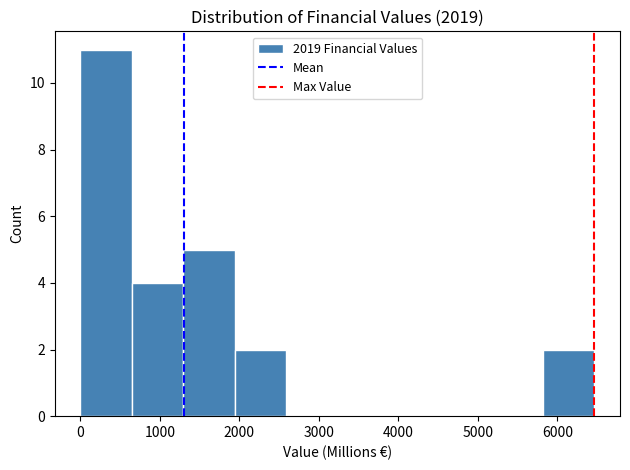

How tall is the bar that spans 1300 to 1900 on the x-axis? Neither the bar edges nor the heights are printed on the chart, so give them approximately, as read against the axes.

5